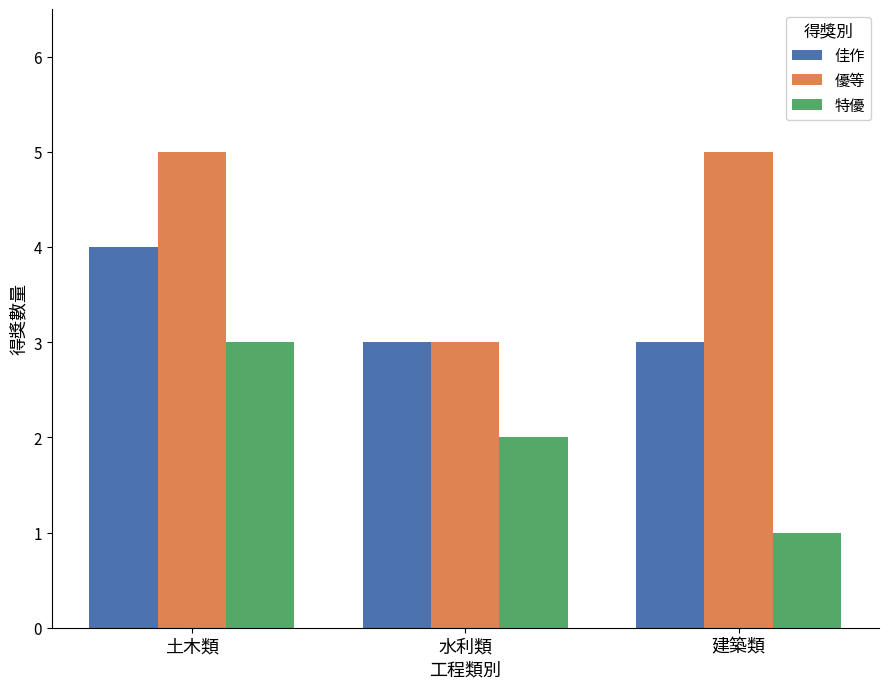

True or false: 佳作 has a value of 4 at 土木類.

True